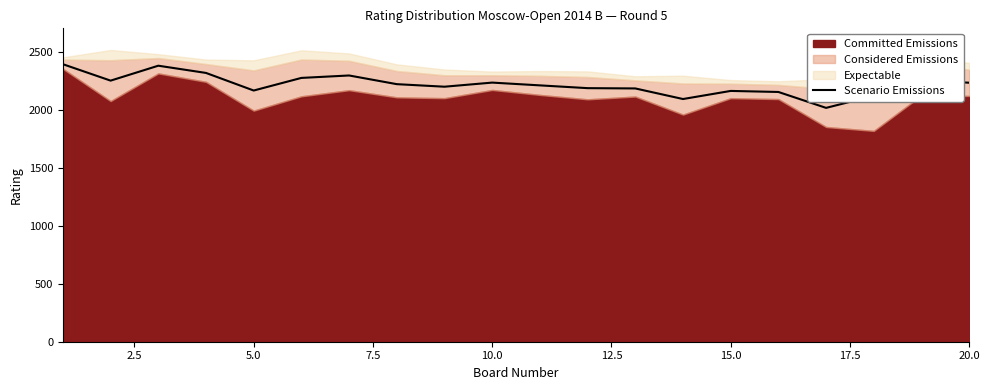

Count the number of values greater than 2226.

9